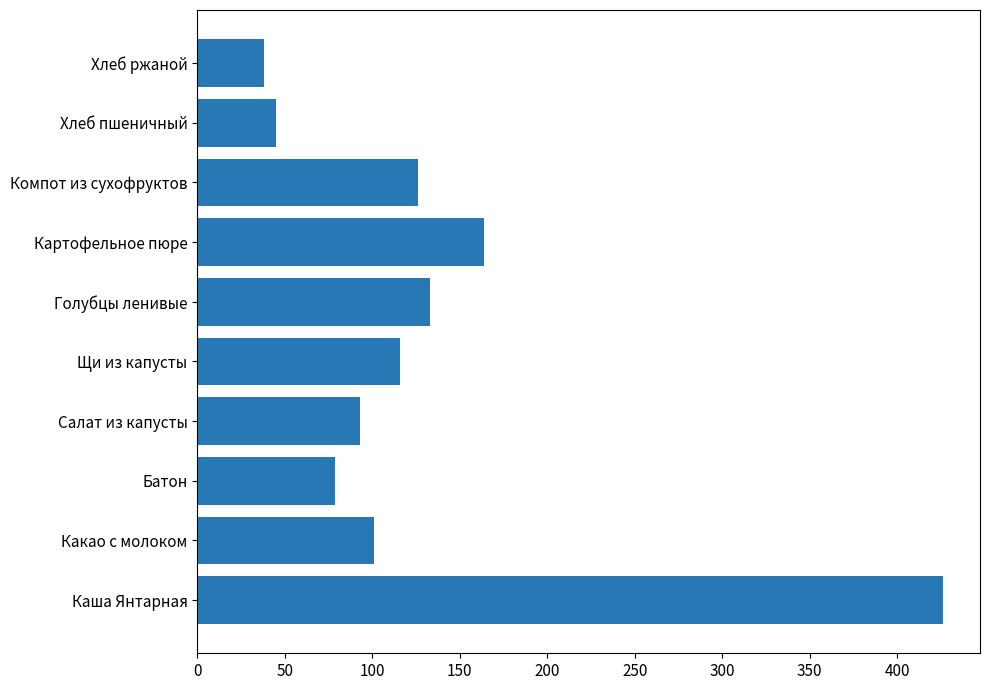

How many series are shown in this chart?

1